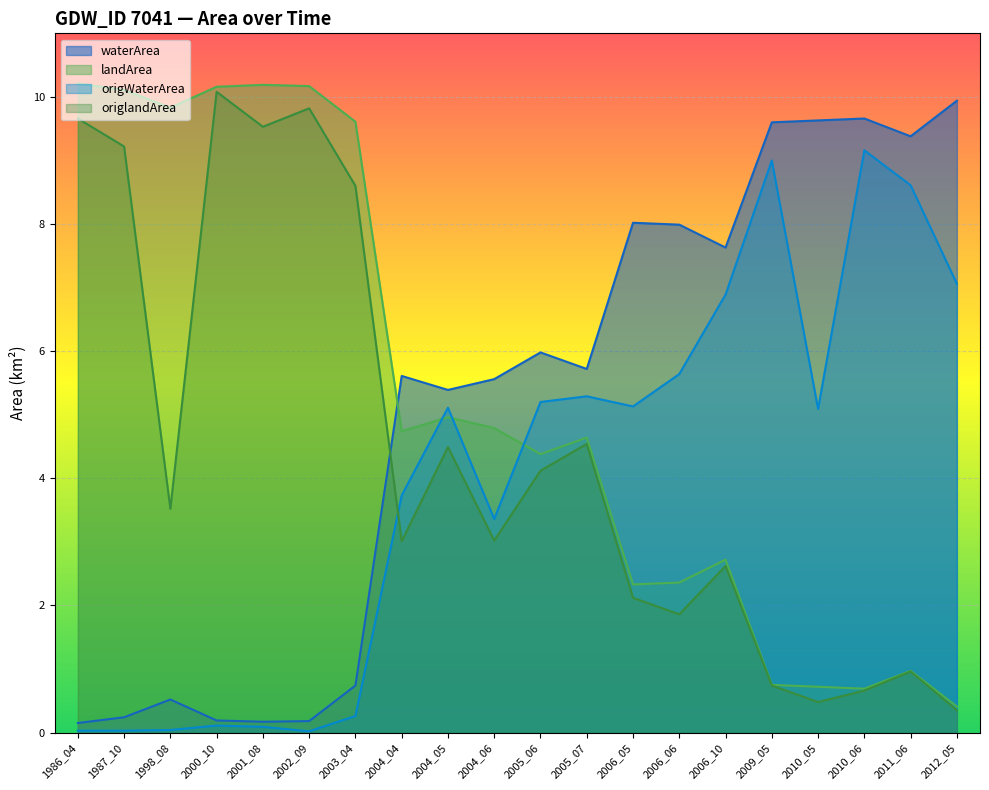

After their last crossing, which series has the higher values: landArea or origWaterArea?

origWaterArea